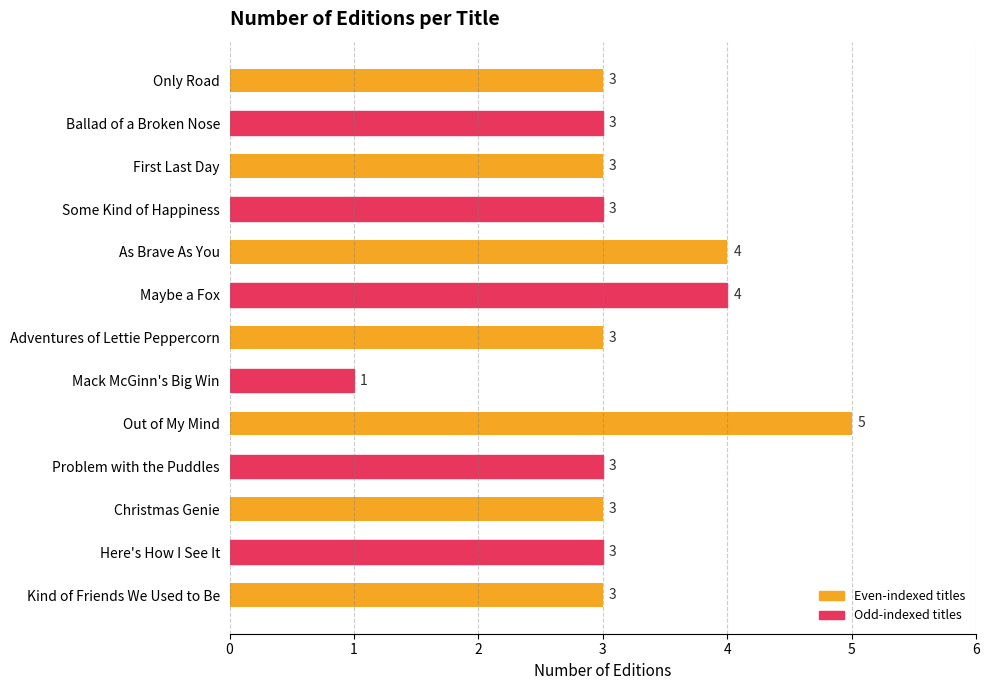

What position from the top is Problem with the Puddles?

10